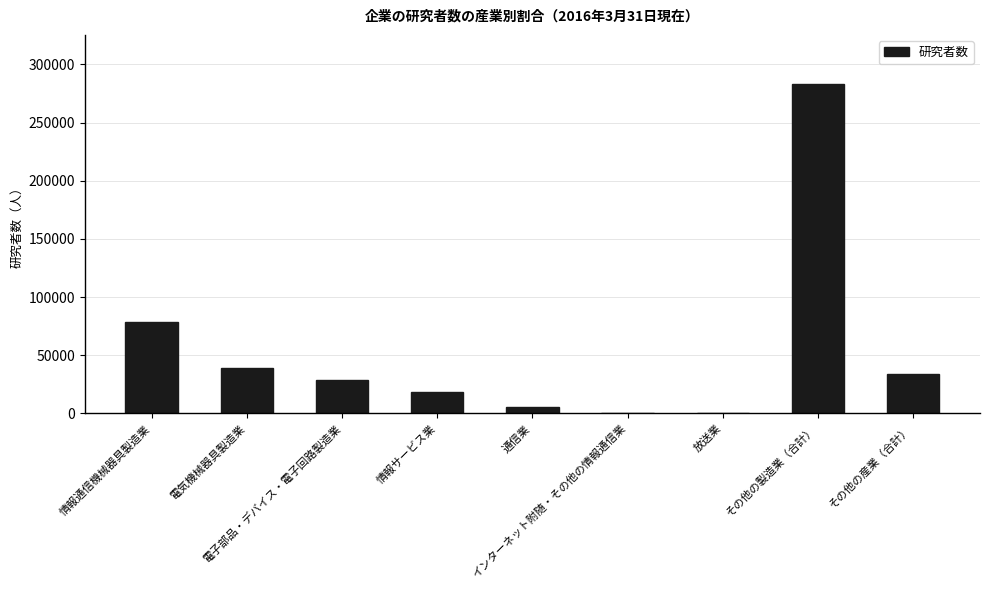

What is the maximum value shown in the chart?

283001